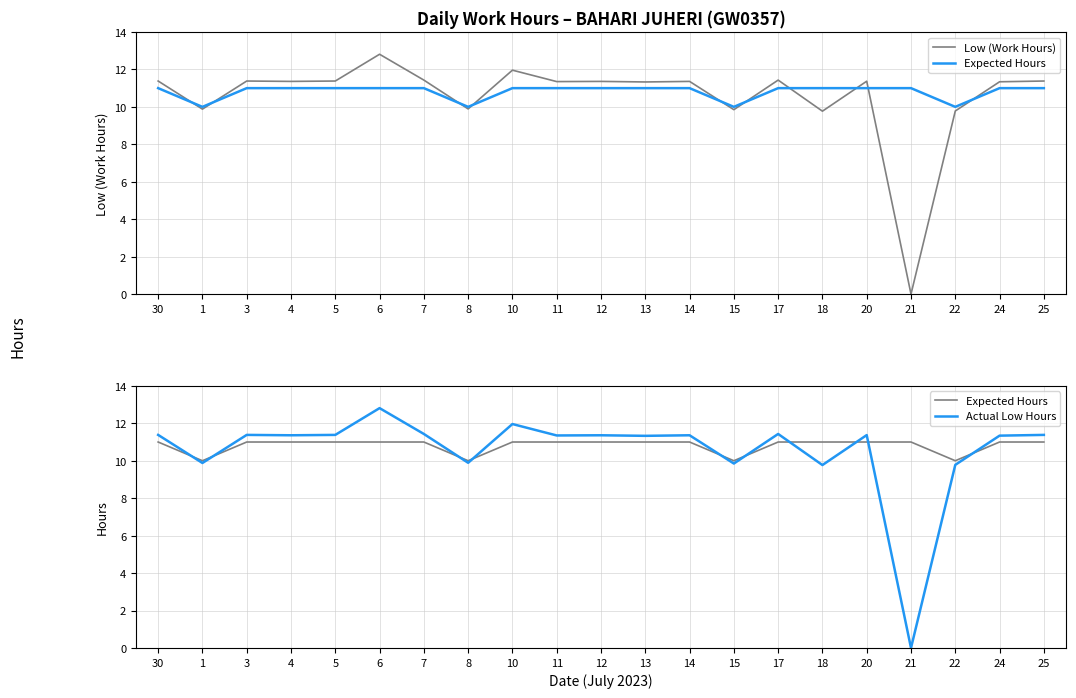

True or false: Actual Low Hours and Low (Work Hours) cross at least once.

False